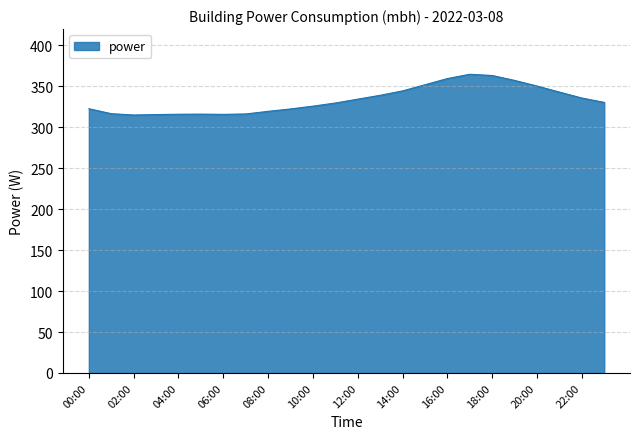

True or false: there are more than 1 points higher than both neighbors.

True